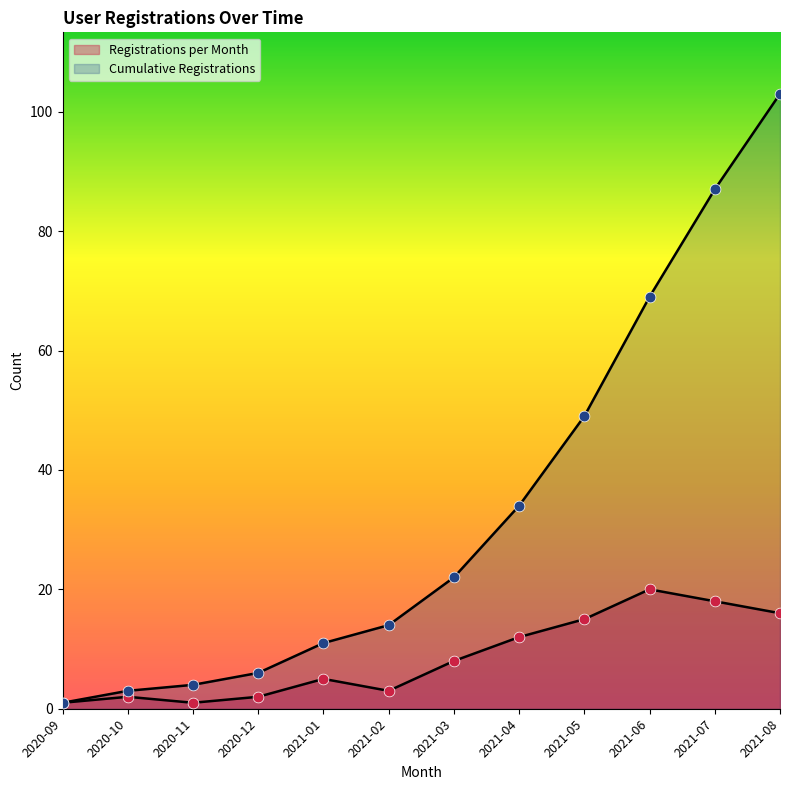

Which series reaches the minimum Y coordinate?

Registrations per Month